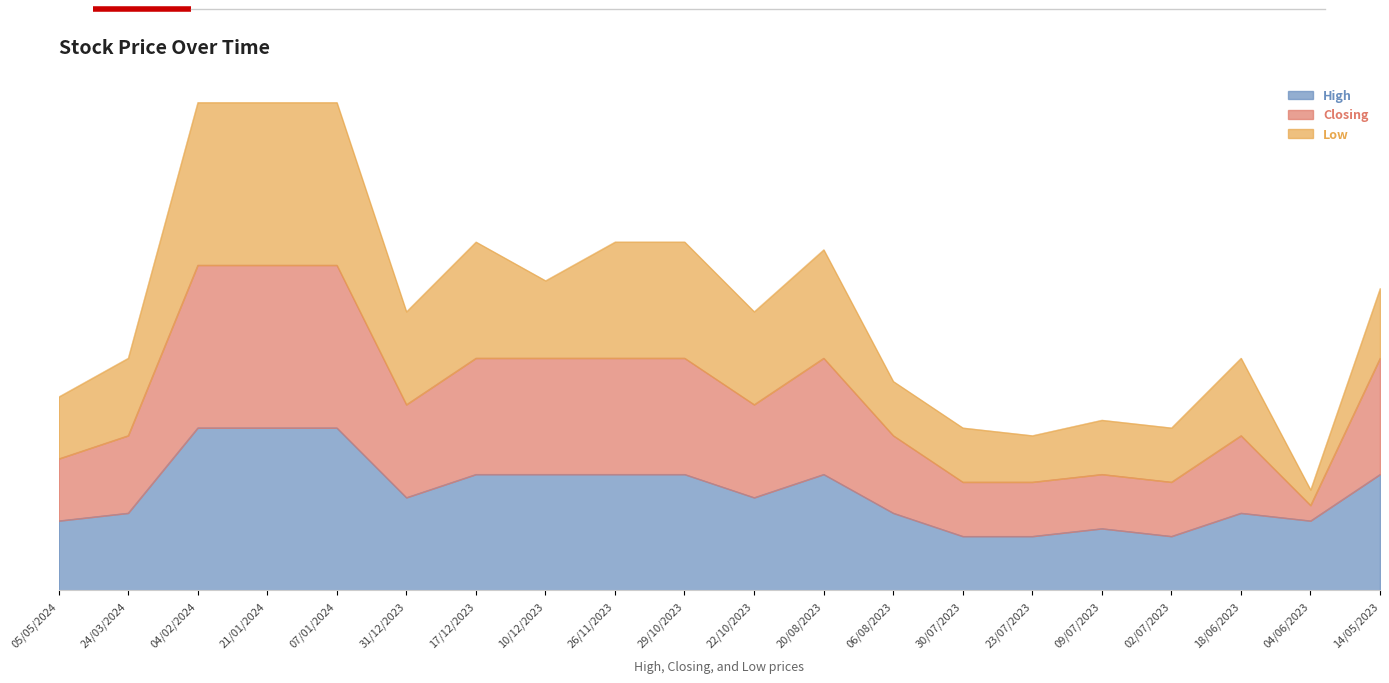

The value of Closing at 04/02/2024 is 0.4. True or false?

True